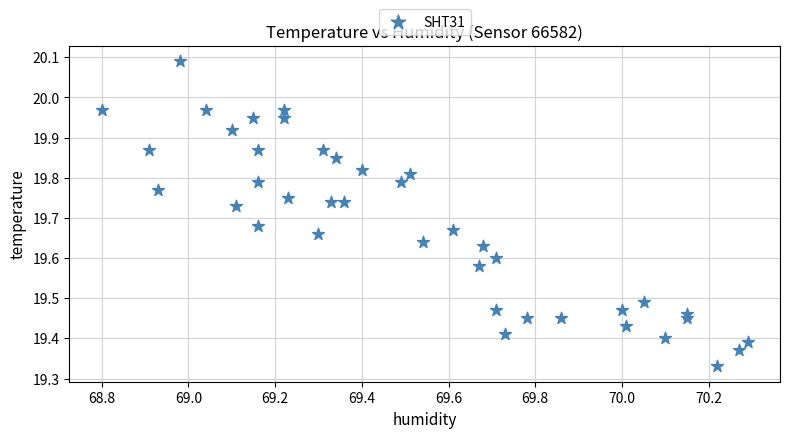

What is the range of X values (max minus min)?

1.5